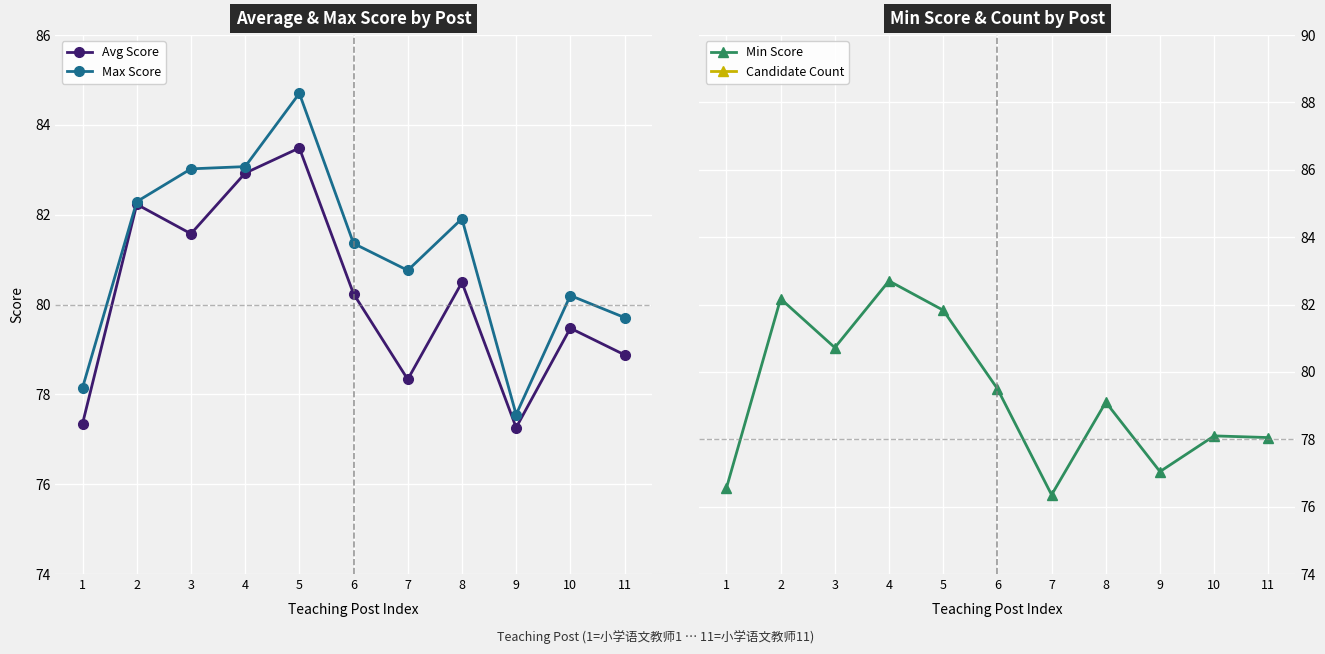

True or false: Max Score has more than 2 interior local peaks.

True